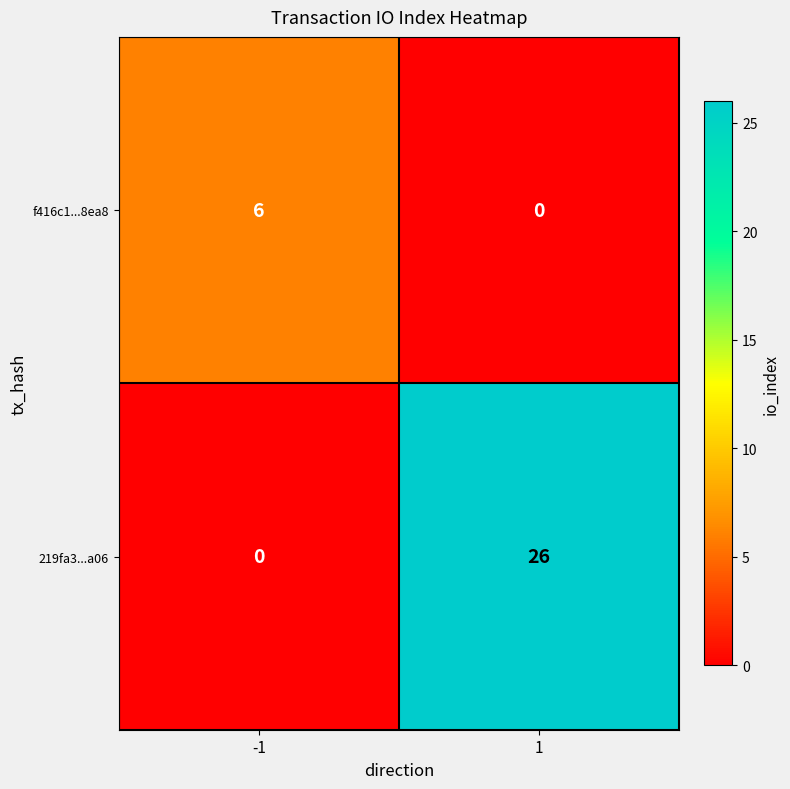

What is the difference between the f416c1...8ea8 values at 1 and -1?

6